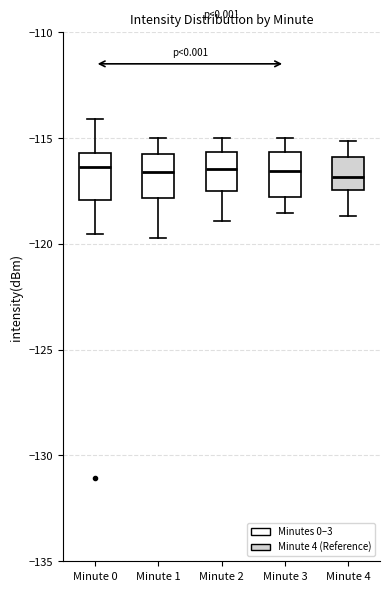

Reading left to right, read every box against the y-axis: the position of its median line, the range the box covers, and the ends of its whiskers. The values are not printed on the chart, so give them approximately, as read against the axis.

Minute 0: median -116.5, box -118.0 to -115.5, whiskers -119.5 to -114.0
Minute 1: median -116.5, box -118.0 to -116.0, whiskers -119.5 to -115.0
Minute 2: median -116.5, box -117.5 to -115.5, whiskers -119.0 to -115.0
Minute 3: median -116.5, box -118.0 to -115.5, whiskers -118.5 to -115.0
Minute 4: median -117.0, box -117.5 to -116.0, whiskers -118.5 to -115.0